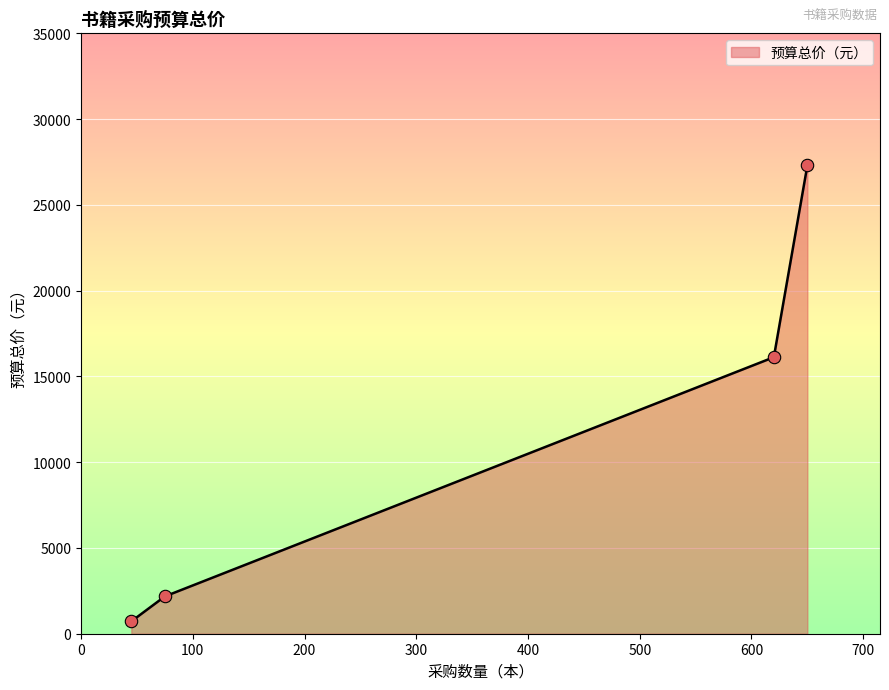

What is the difference between the maximum and second lowest values?

25125